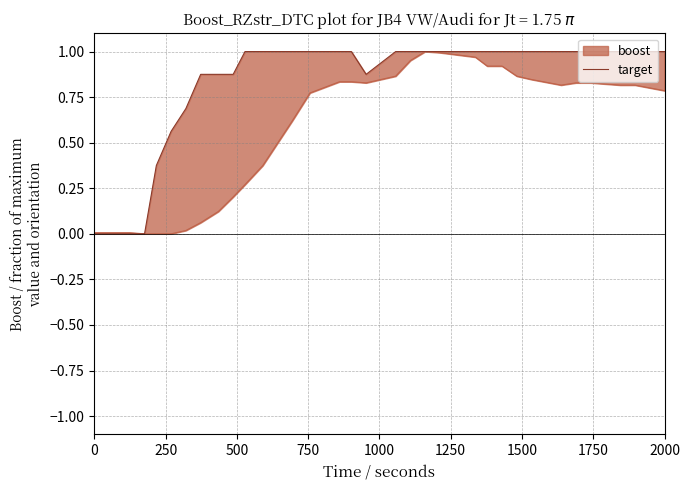

Count the values in the range 0 to 1.

36